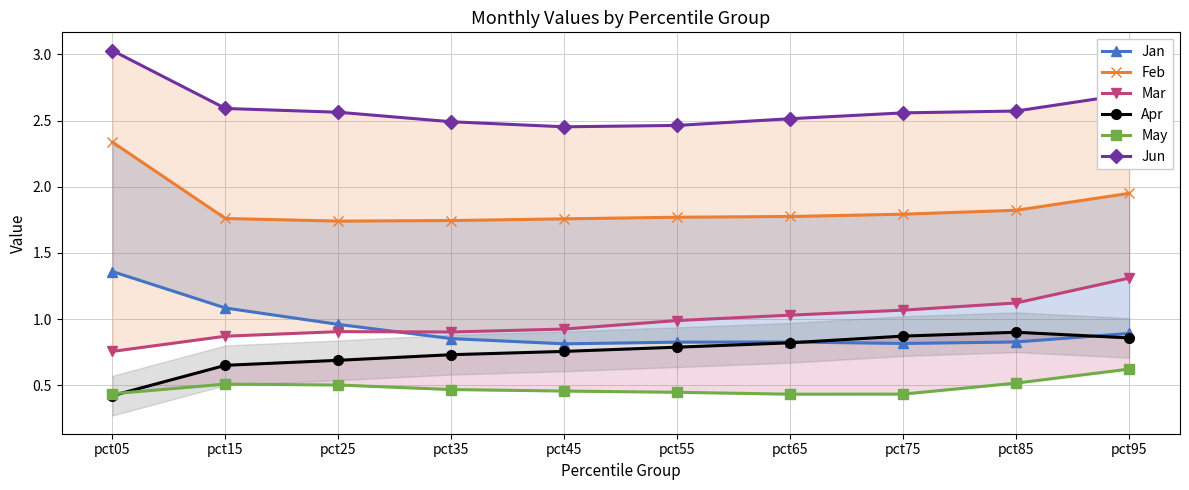

At which label is Jan closest to 1?

pct25